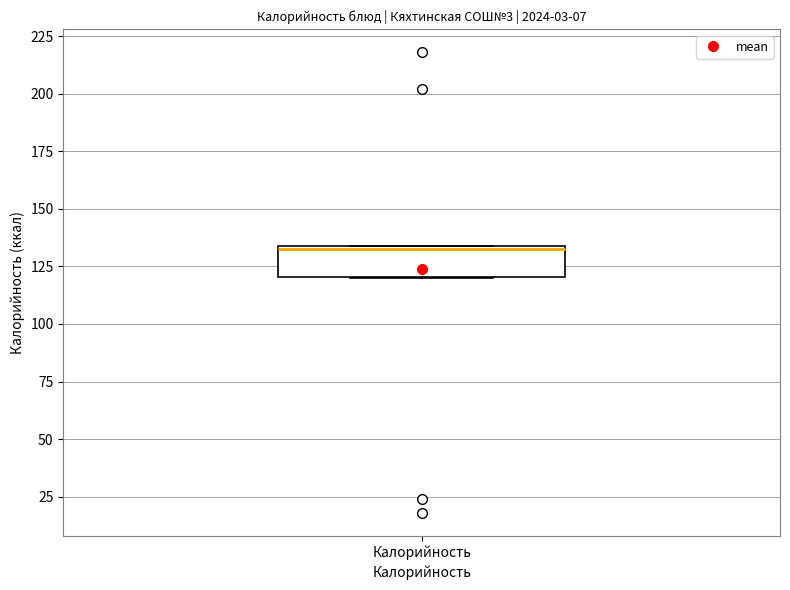

Transcribe this box plot: give where the median line is, the range the box spans, and where the two whiskers end, as read against the y-axis. The values are not printed on the chart, so give them approximately, as read against the axis.

median 135, box 120 to 135, whiskers 120 to 135